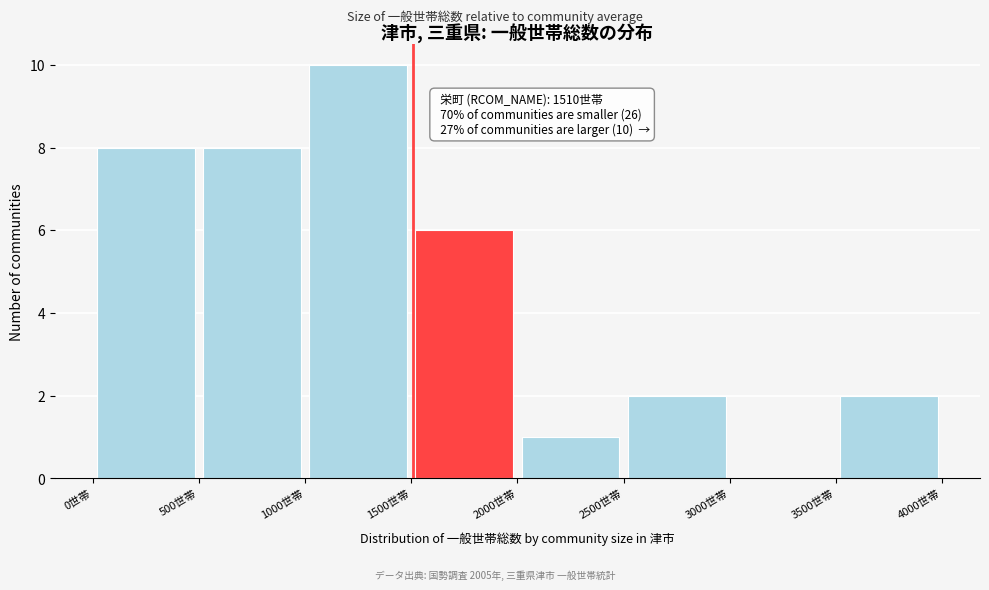

Over which range of the x-axis is the bar tallest?

1000 to 1500